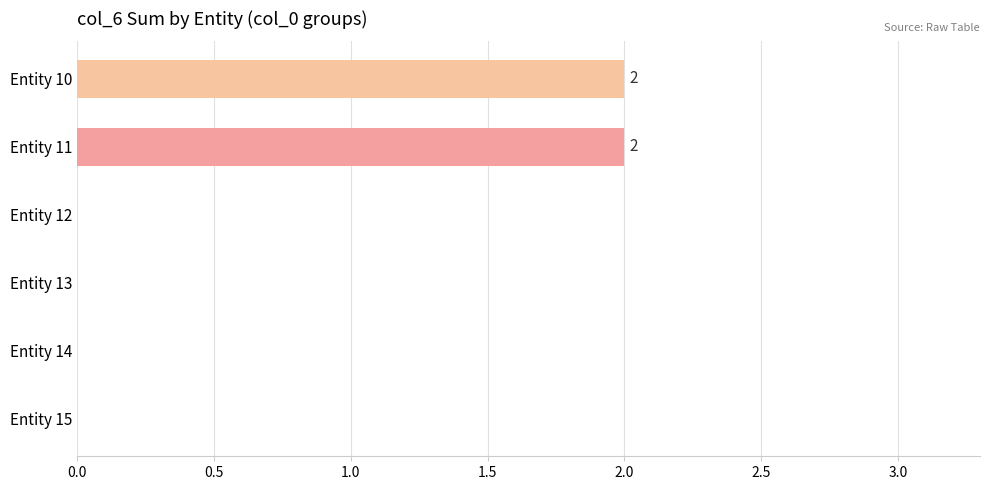

How many values are between 0 and 2?

6